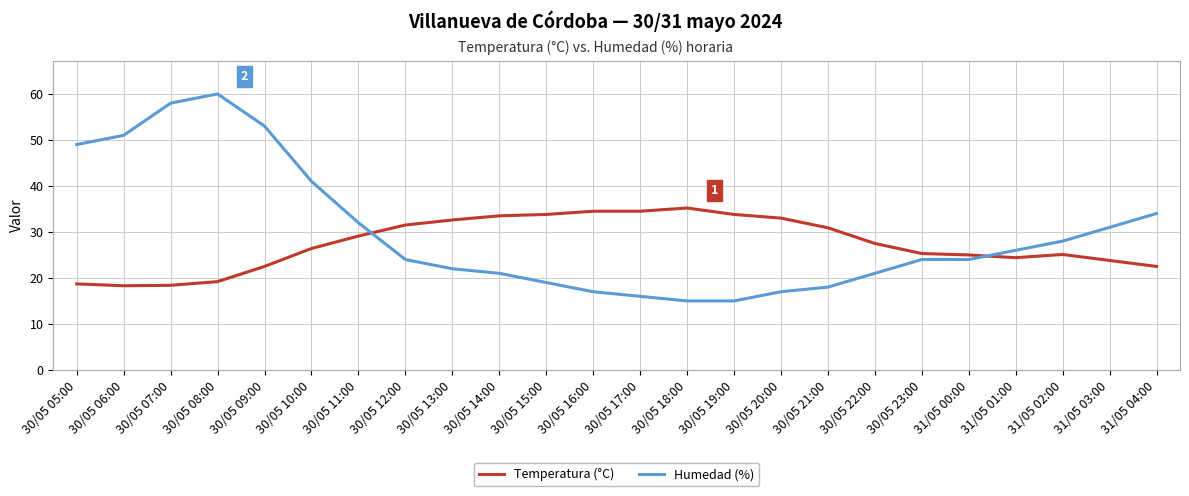

Is it true that Temperatura (°C) equals 24.4 at 31/05 01:00?

True